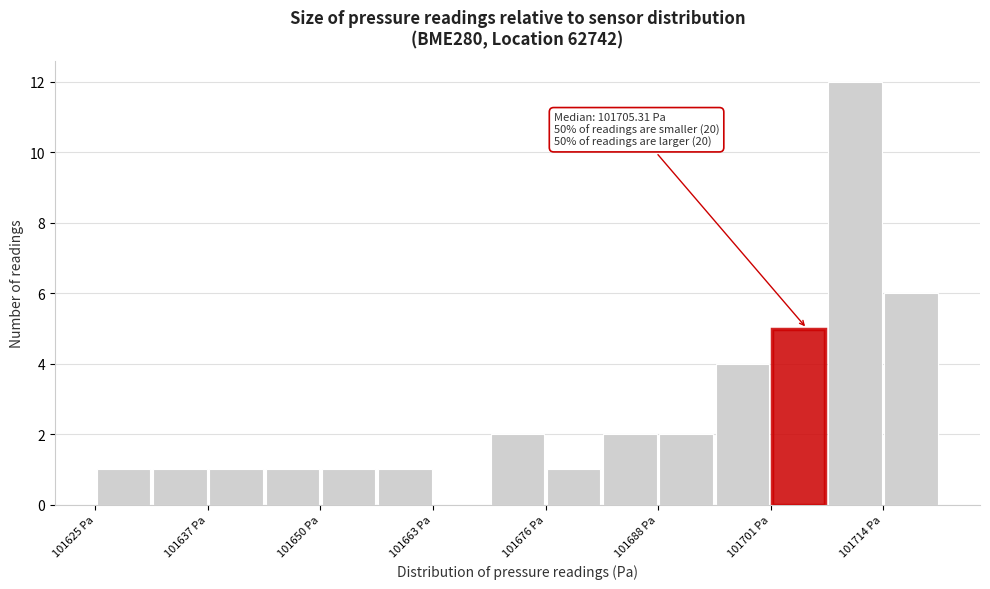

Around what value on the x-axis is the tallest bar? Give the approximate position of its centre, as read against the axis.

101710